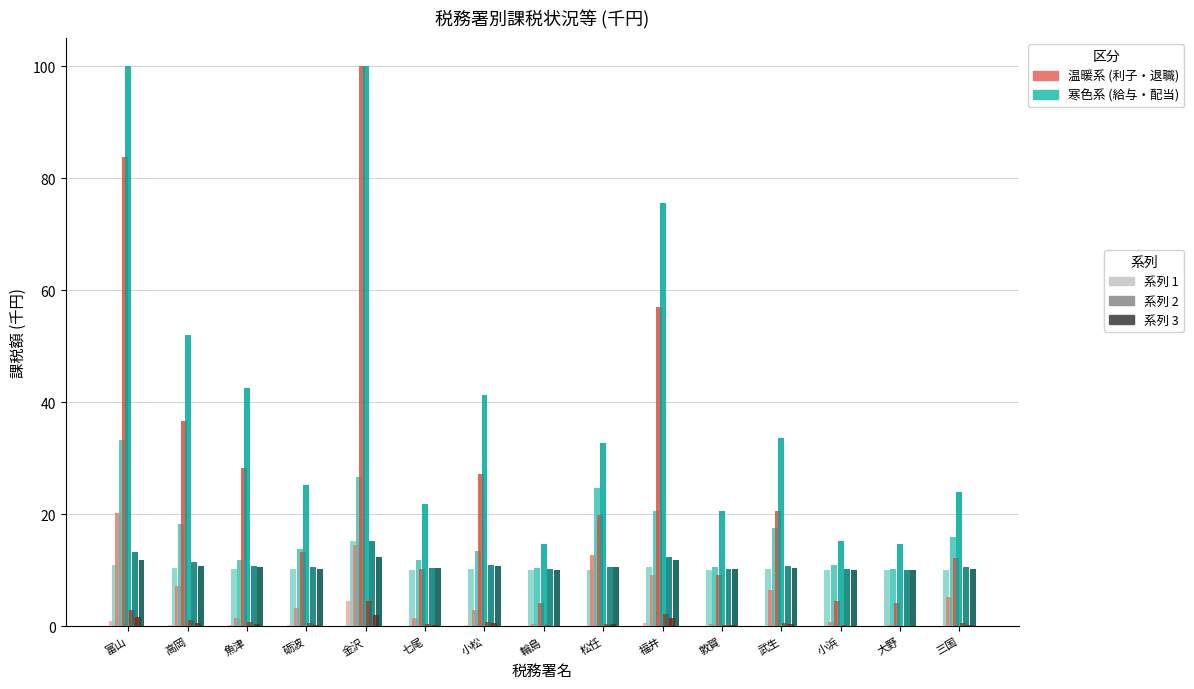

What is the maximum value shown in the chart?

100.0